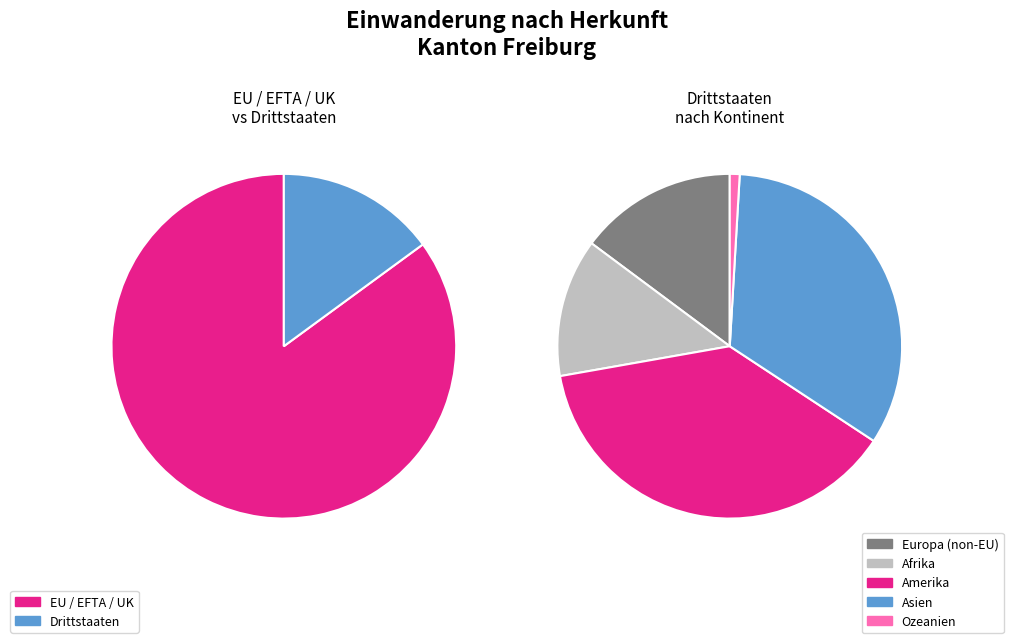

How many segments does this pie chart have?

5